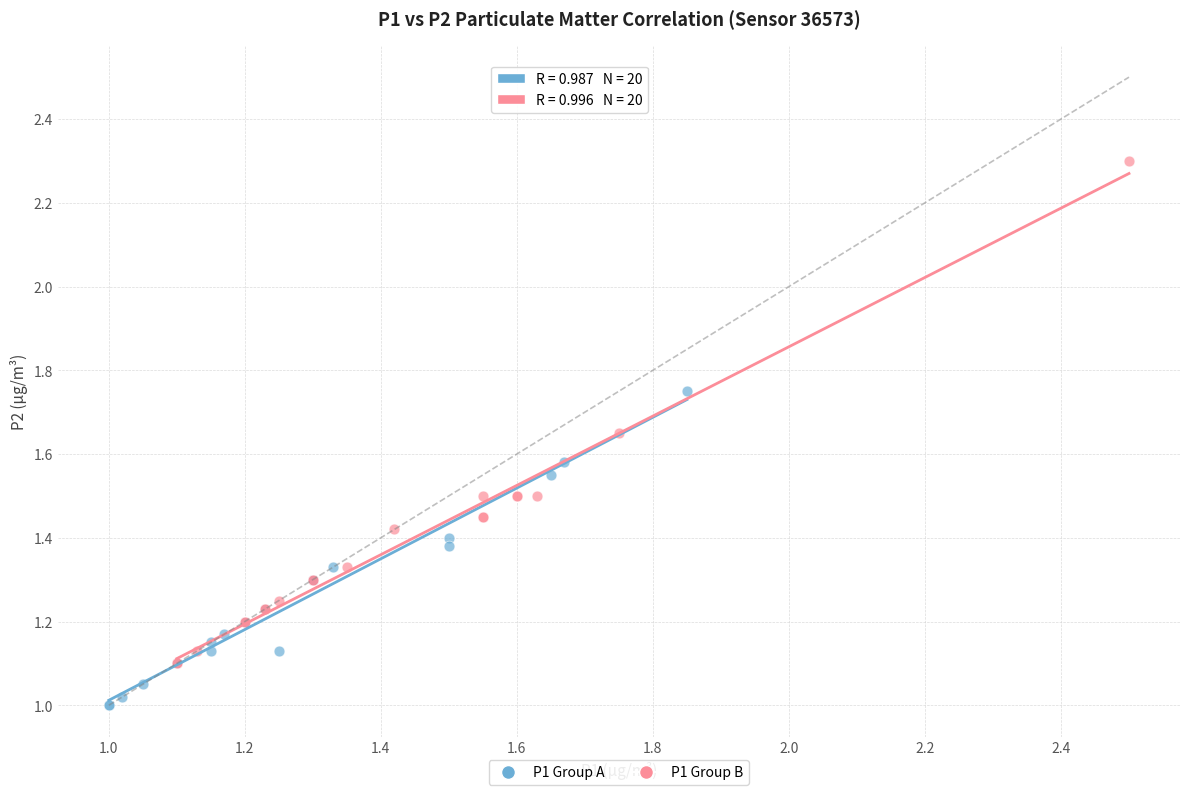

Which series contains the lowest Y value?

P1 Group A